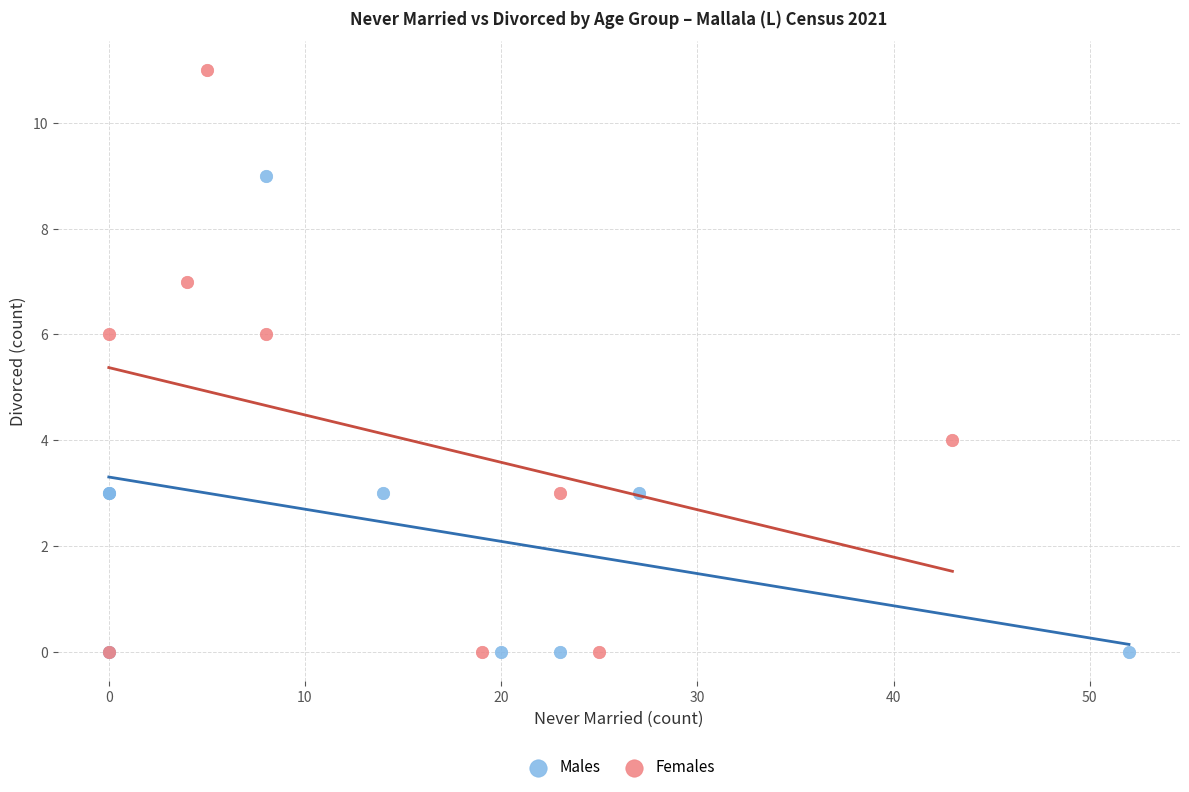

Which series reaches the maximum Y coordinate?

Females